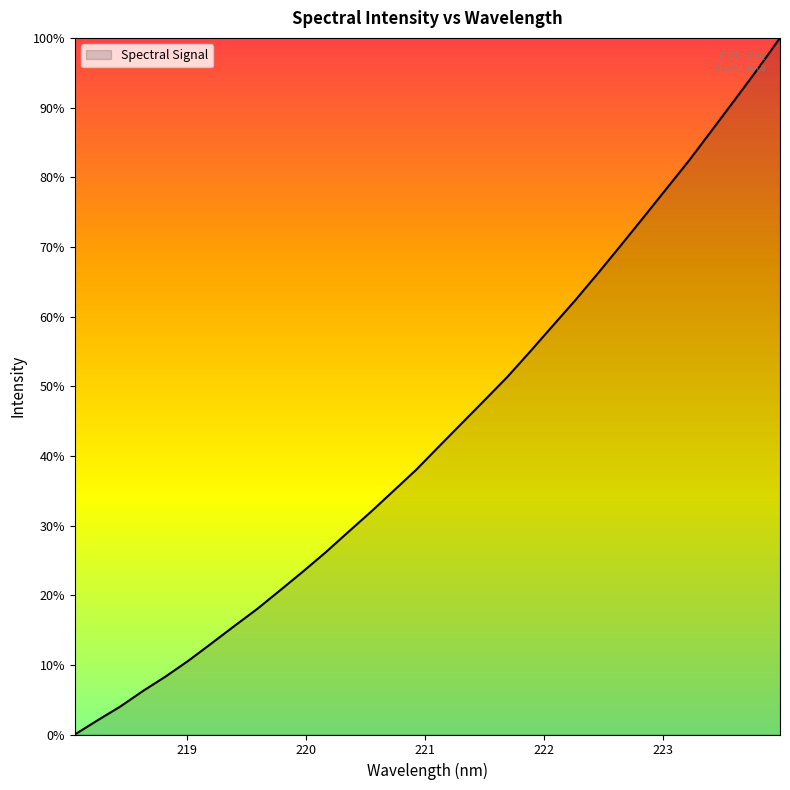

Does the chart have visible grid lines?

No